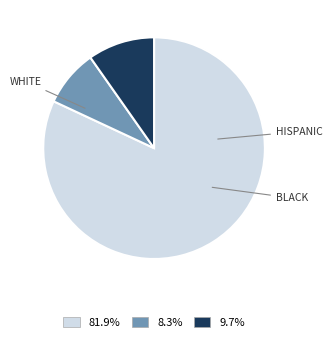

Count the number of slices in the pie.

3